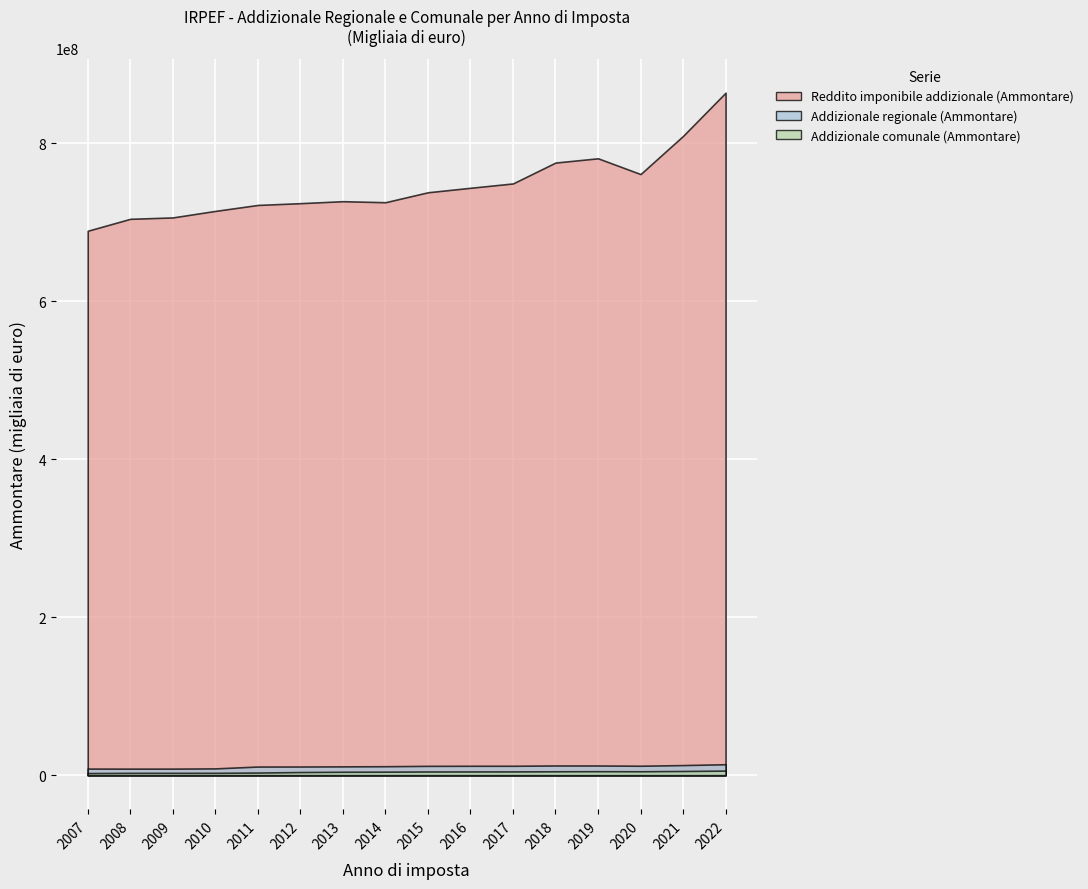

What is the maximum value for Addizionale comunale (Ammontare)?

5814934.0